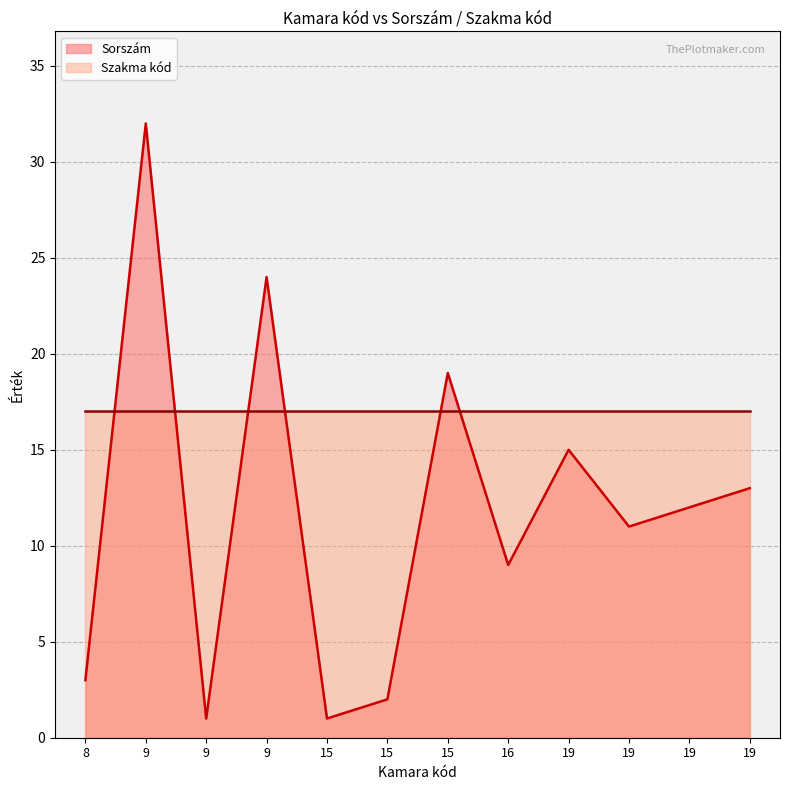

What is the maximum value shown in the chart?

32